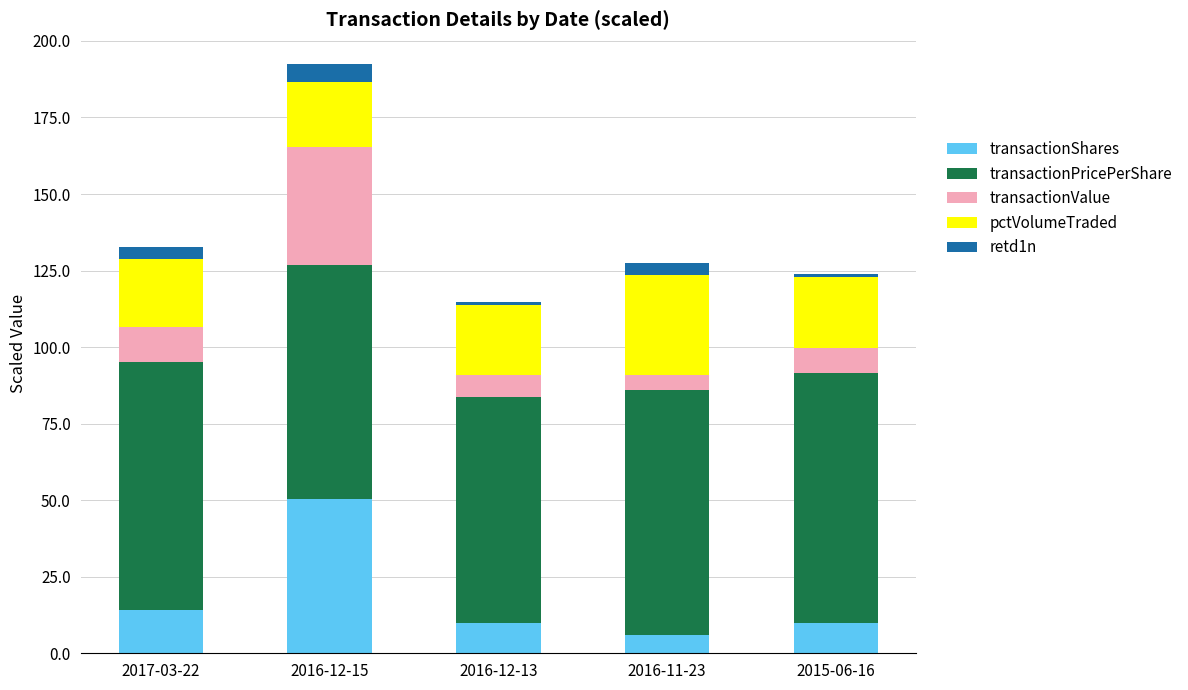

Reading left to right, what are the values for transactionShares?

14.1	50.5	10.0	6.0	10.0